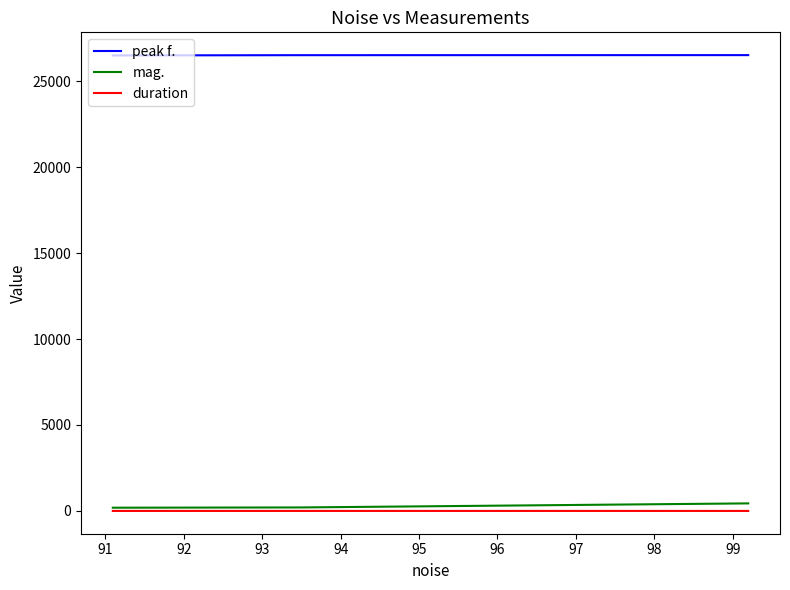

What is the maximum value shown in the chart?

26515.1